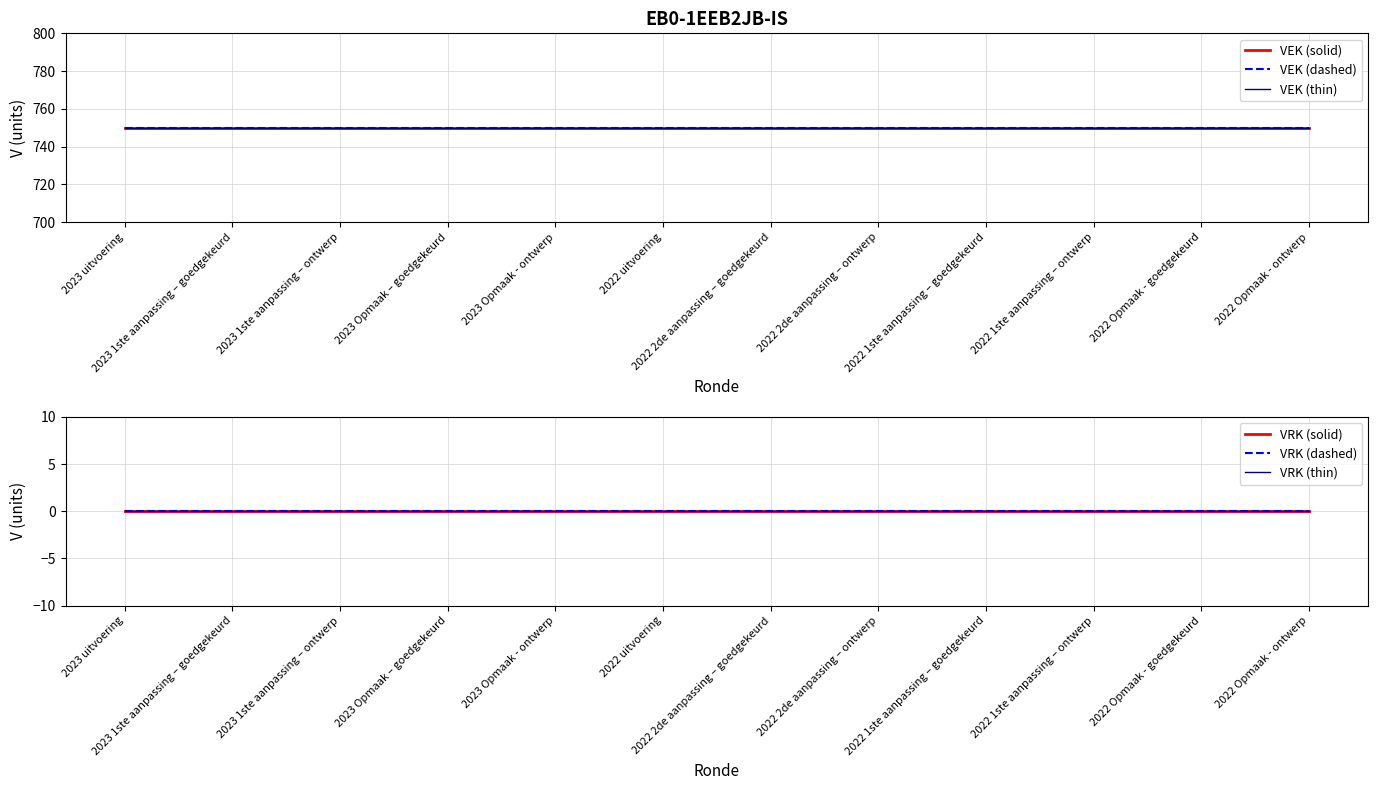

True or false: VEK (dashed) and VRK (thin) cross at least once.

False